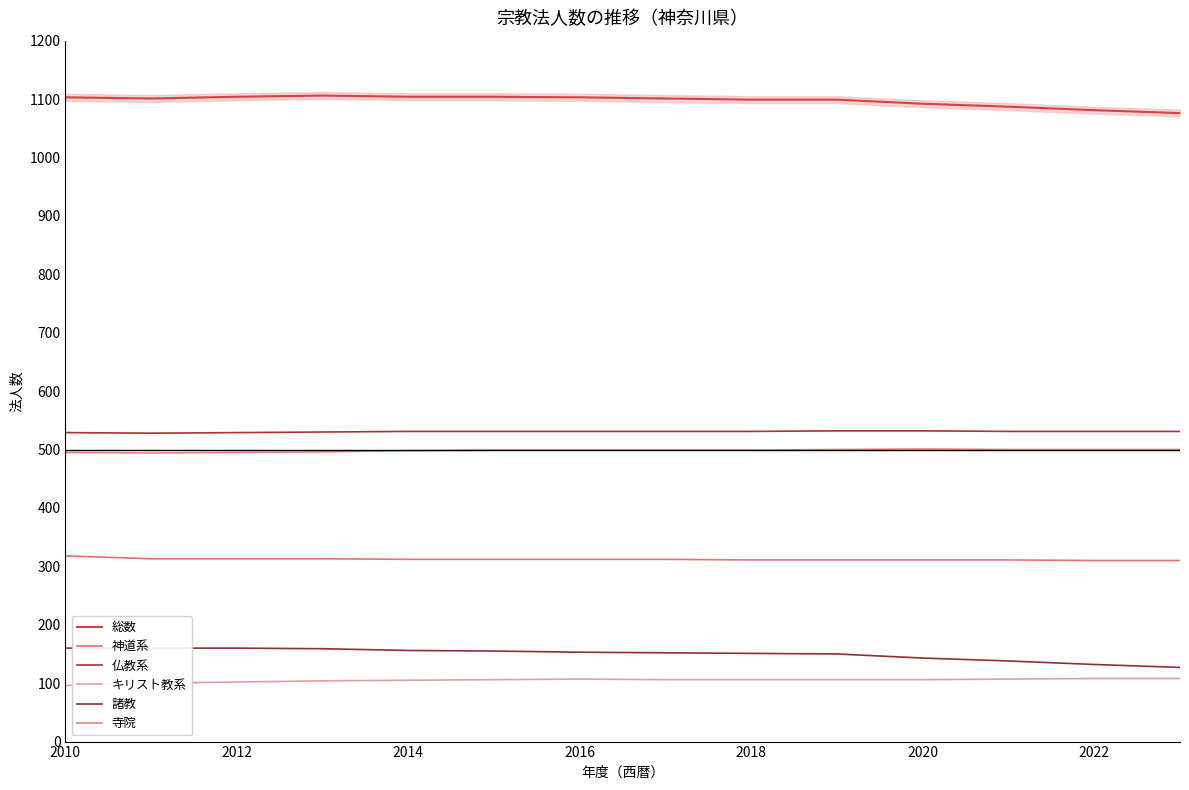

True or false: キリスト教系 and 総数 cross at least once.

False